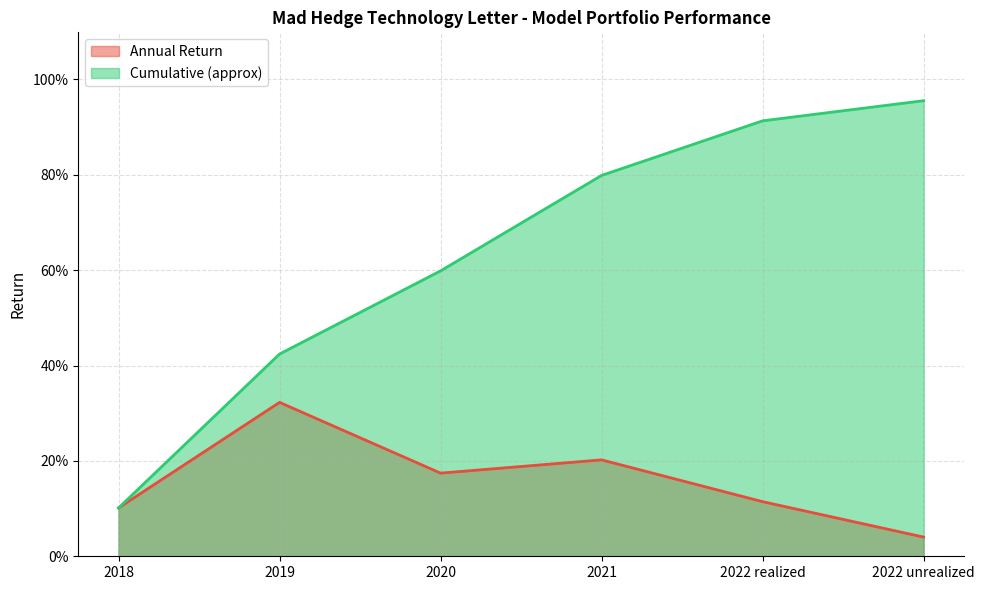

What are all the series names shown in the legend?

Annual Return, Cumulative (approx)